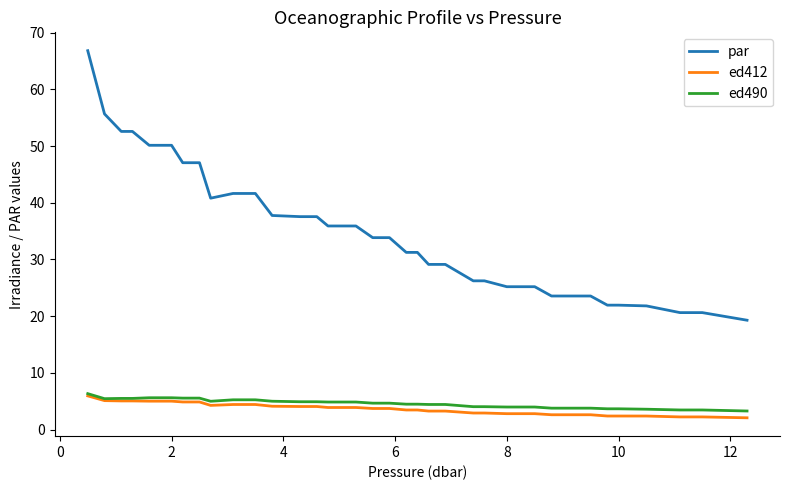

What is the minimum value shown in the chart?

2.1